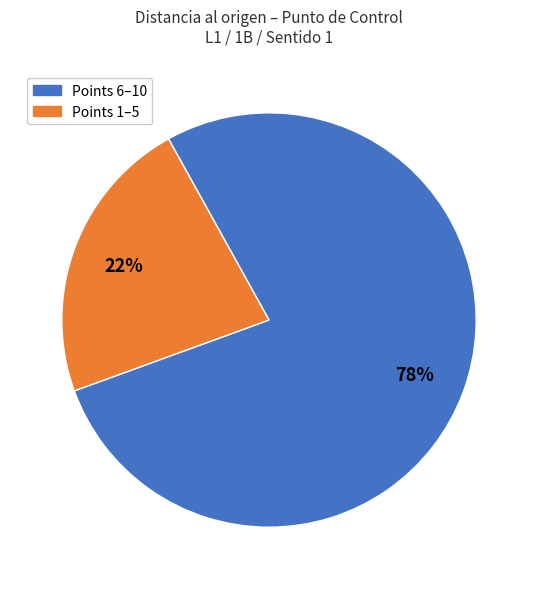

To the nearest percent, what is the average slice percentage?

50%